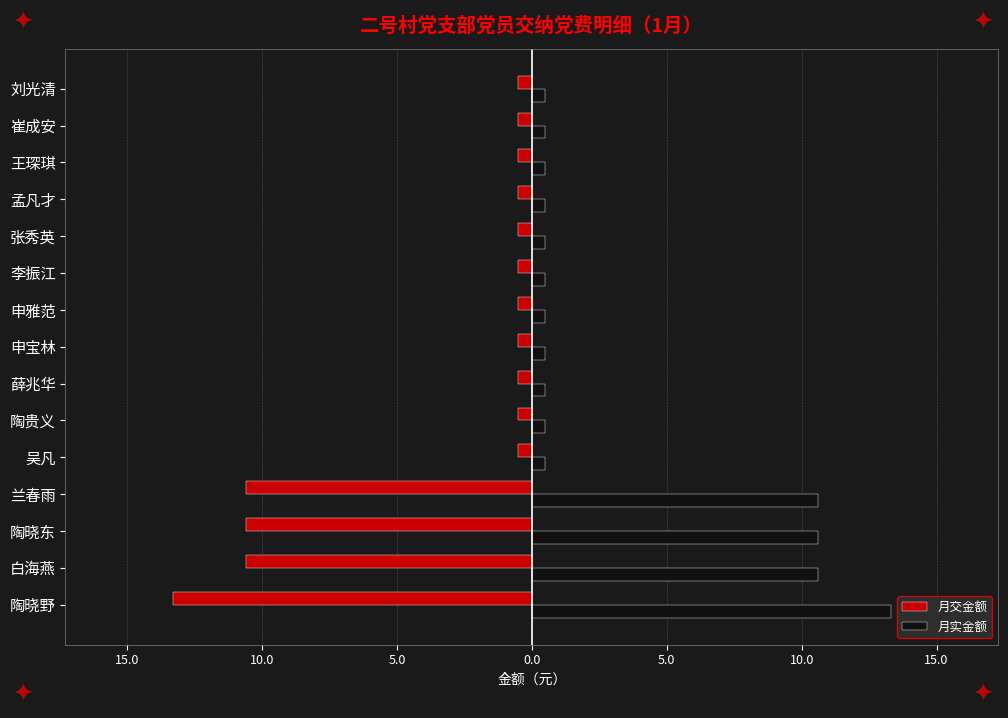

What are all the series names shown in the legend?

月交金额, 月实金额